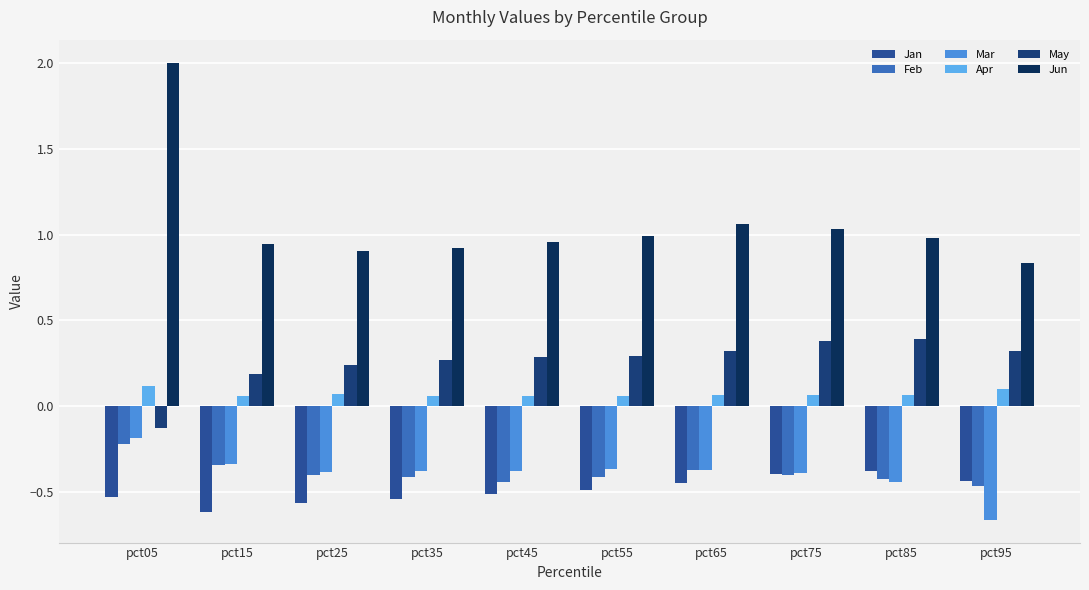

Which series has the widest spread of values?

Jun